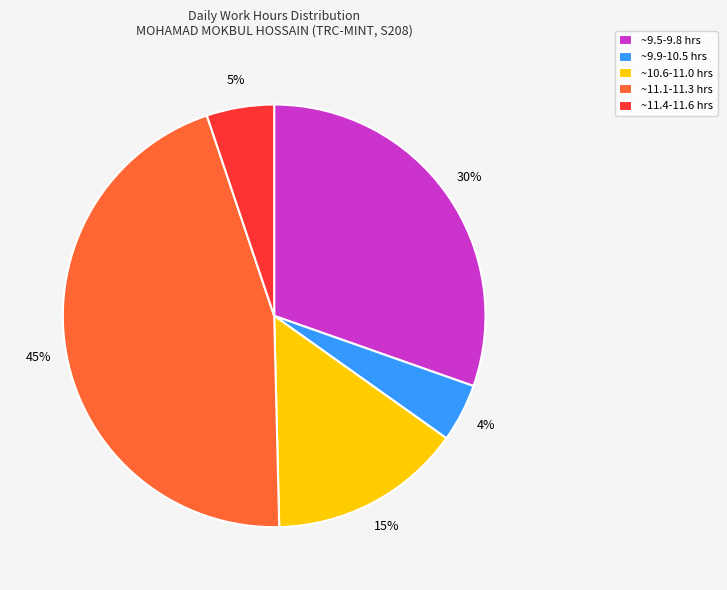

Which slice is the largest?

~11.1-11.3 hrs